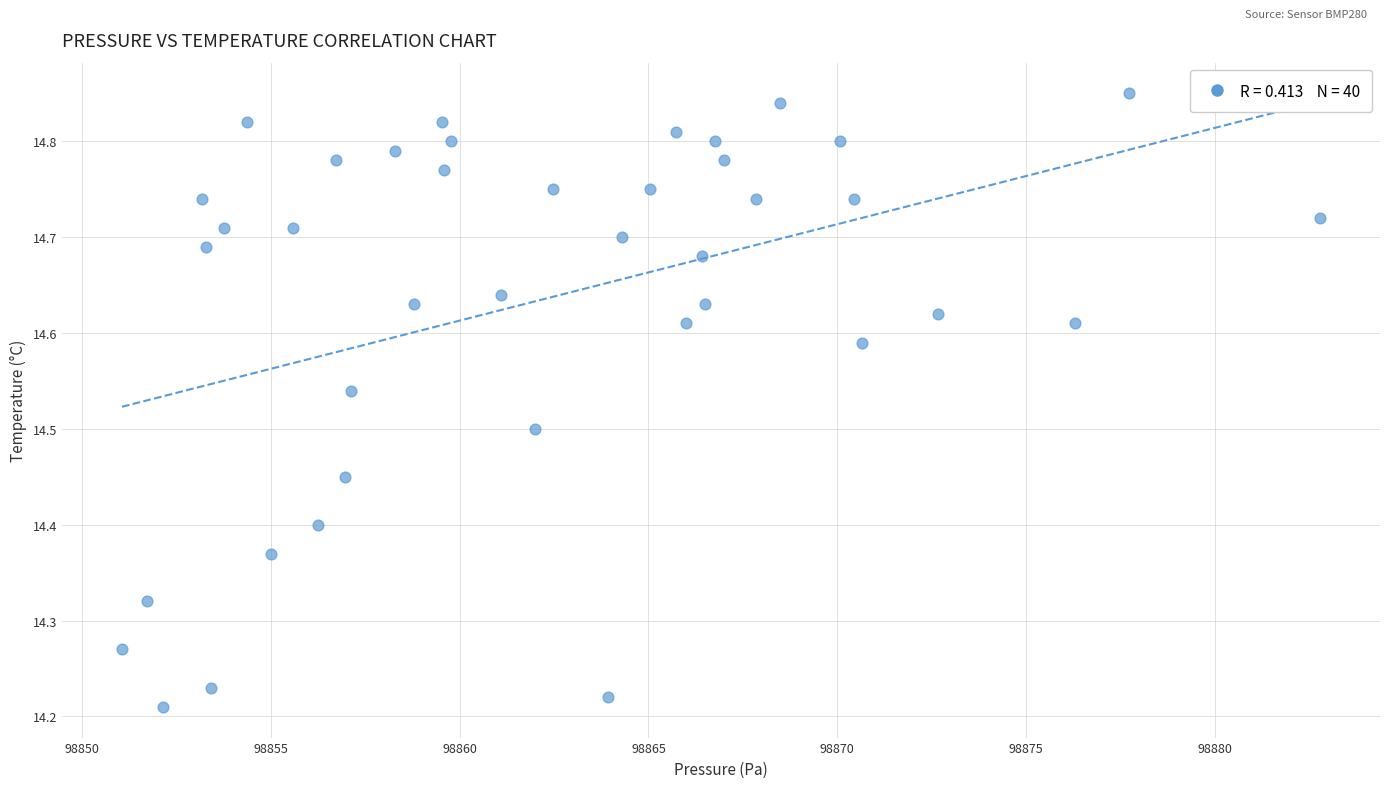

What is the range of Y values (max minus min)?

0.6